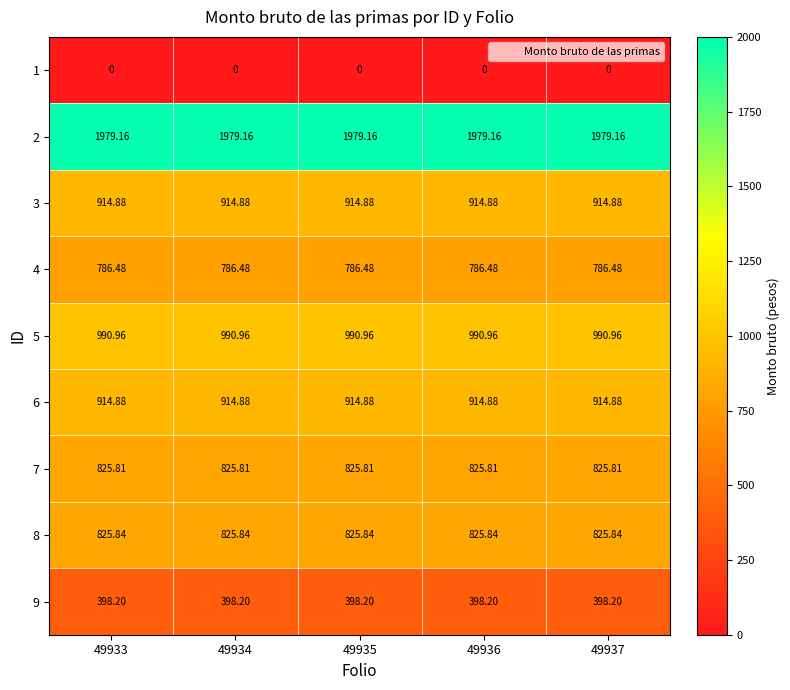

What is the spread (max minus min) of values at 49935?

1979.2